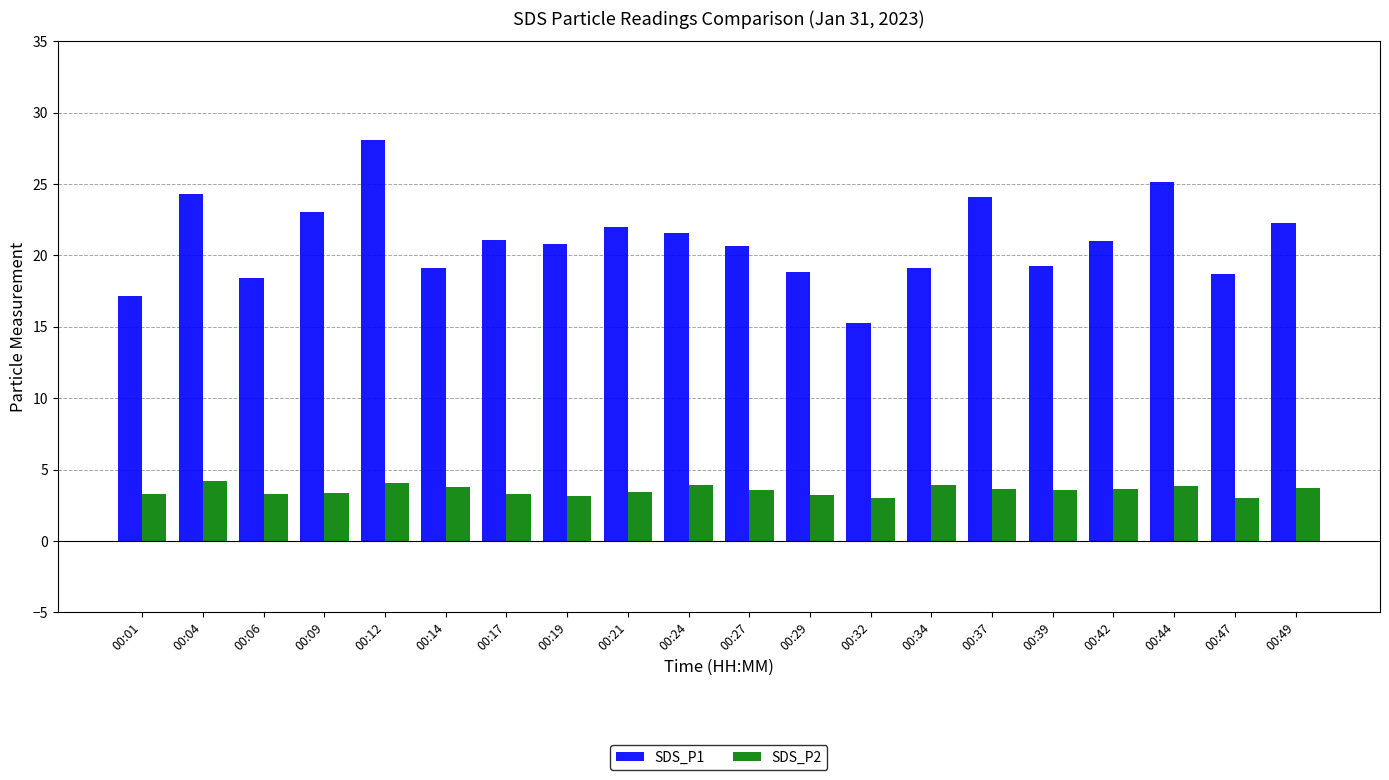

Count the number of categories in the chart.

20